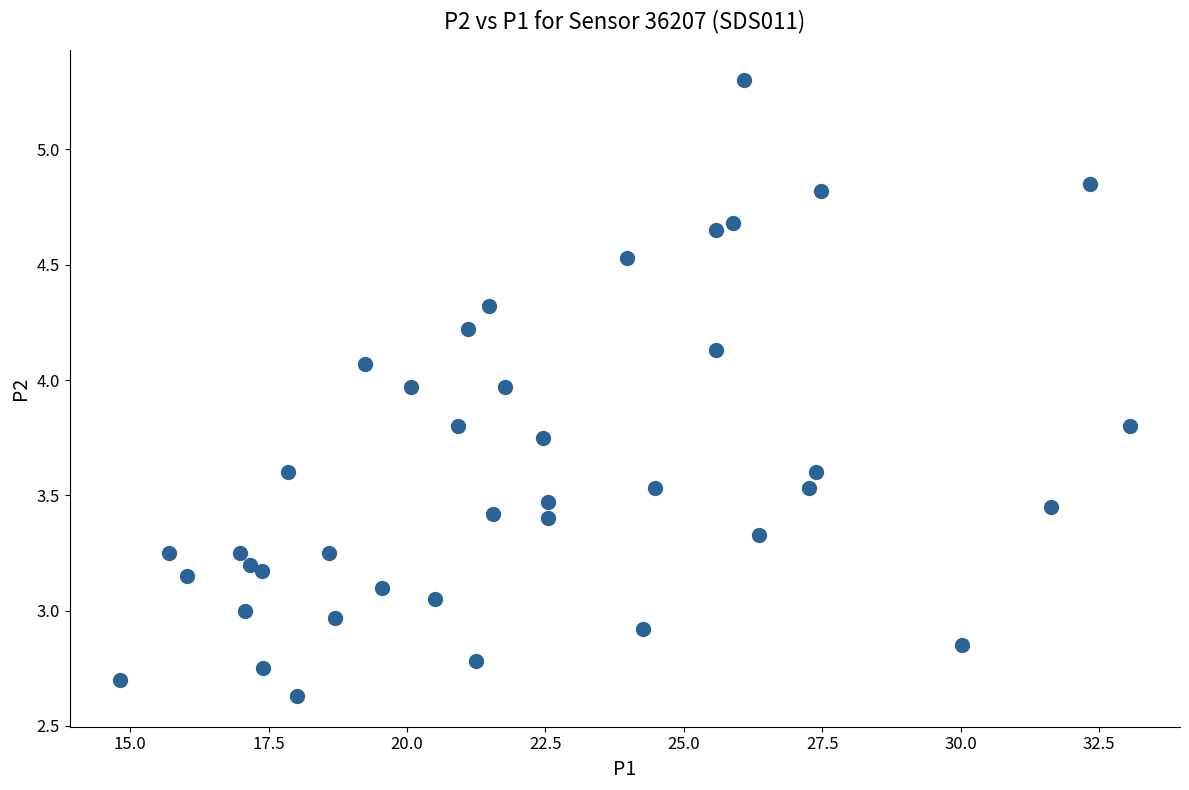

What is the range of X values (max minus min)?

18.2